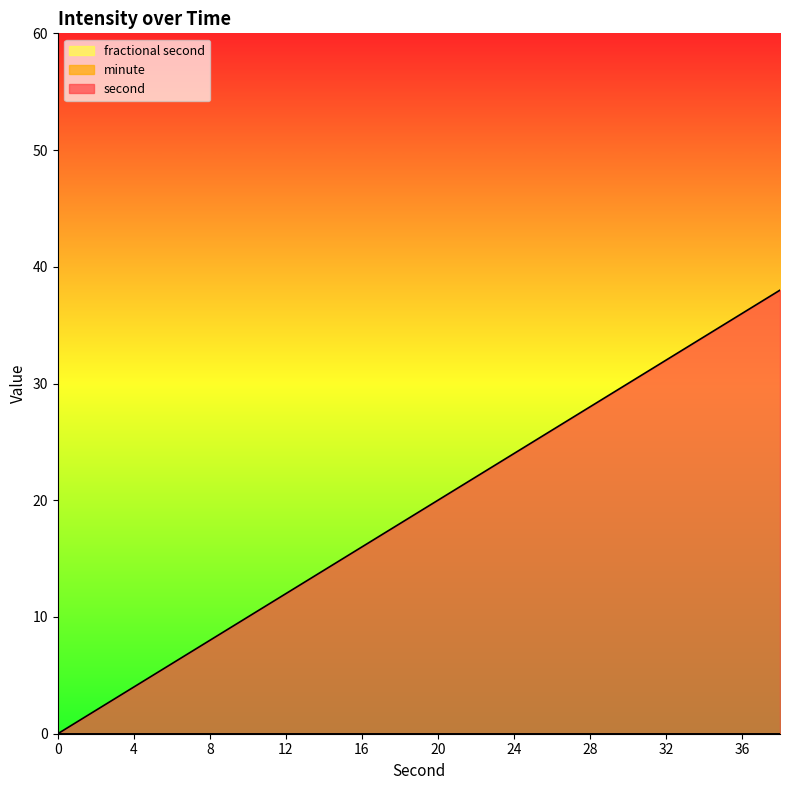

True or false: fractional second has more than 1 interior local peaks.

False